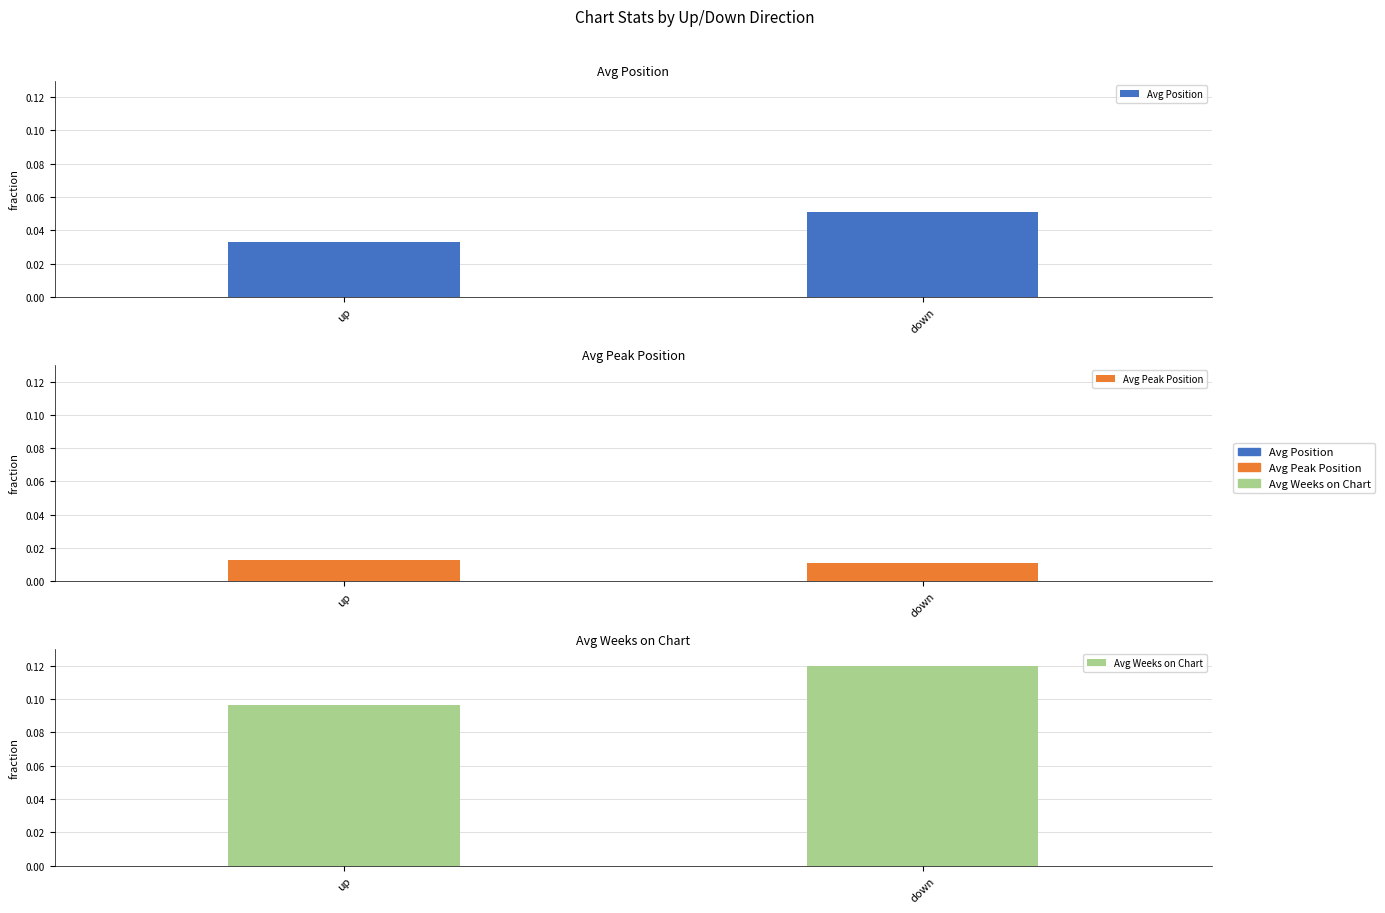

Rank the series at down from lowest to highest value.

Avg Peak Position, Avg Position, Avg Weeks on Chart